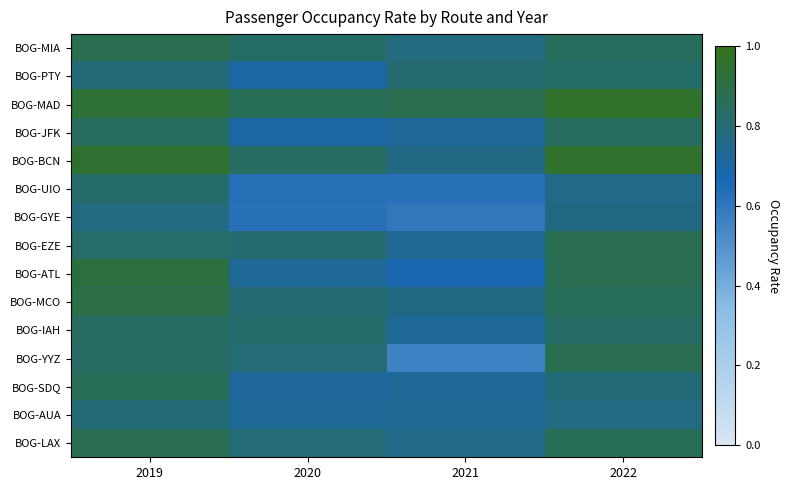

What is the difference between the highest and lowest values at 2020?

0.2